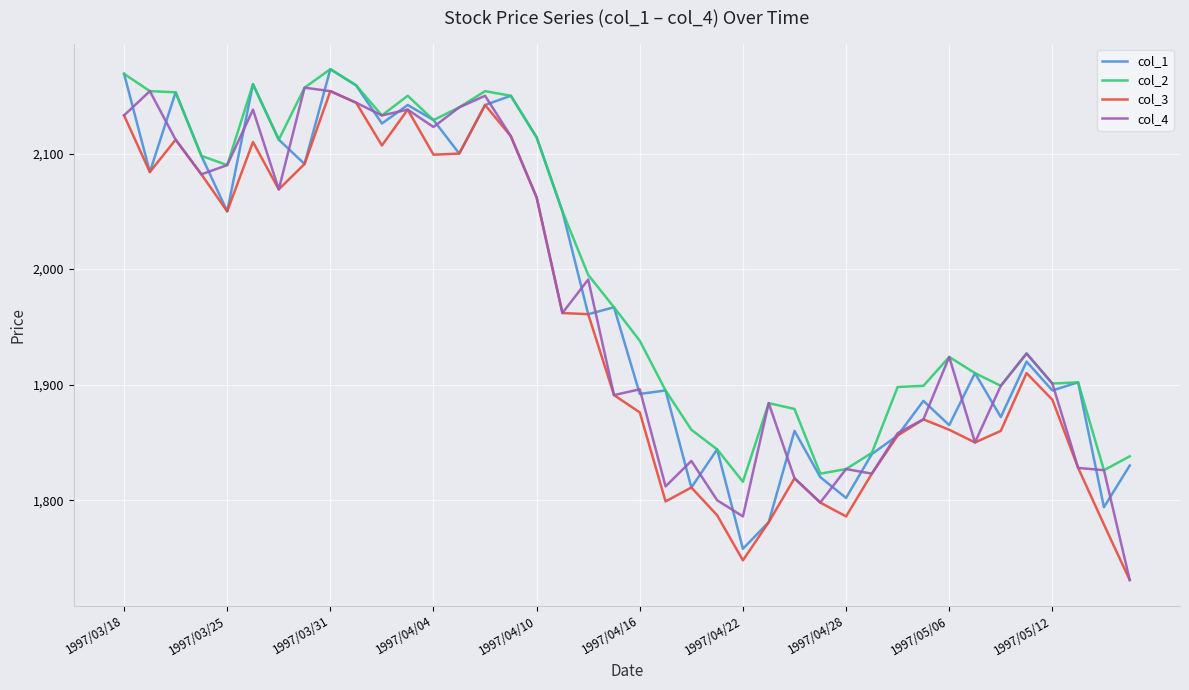

What is the greatest value displayed?

2173